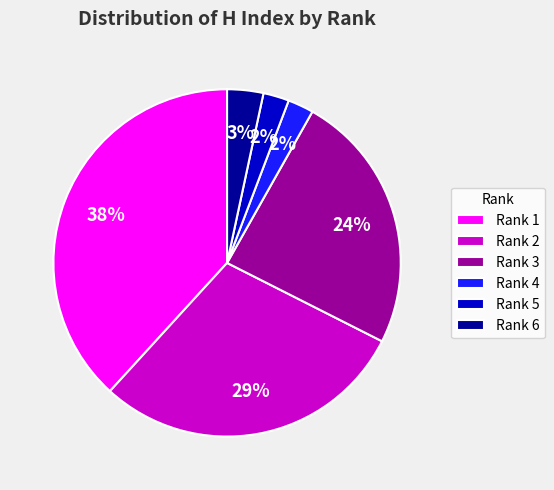

To the nearest percent, what is the difference between the Rank 4 and Rank 3 slice percentages?

22%